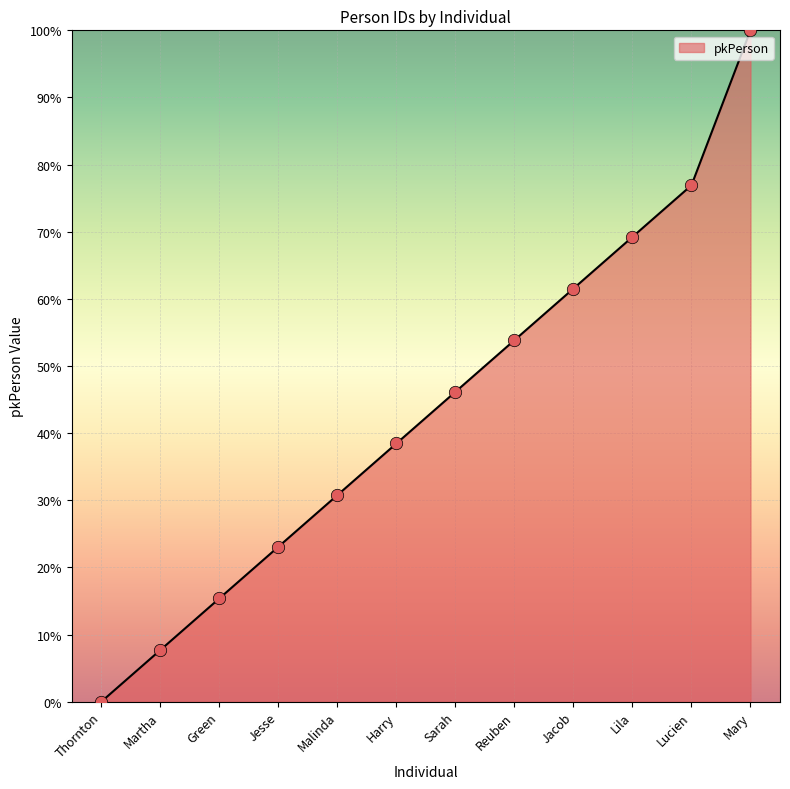

Which has a higher value, Reuben or Green?

Reuben